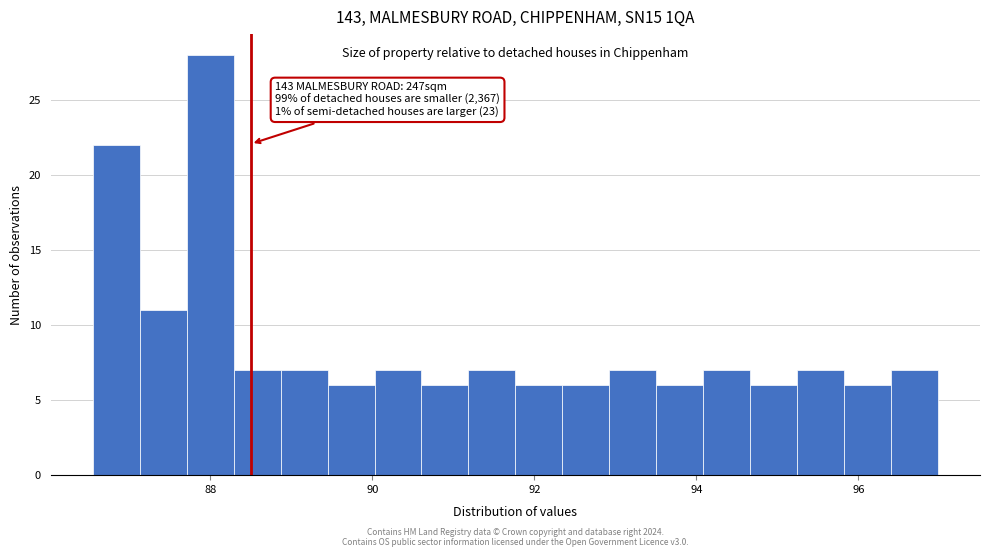

Read against the x-axis, roughly where is the centre of the tallest bar?

88.0